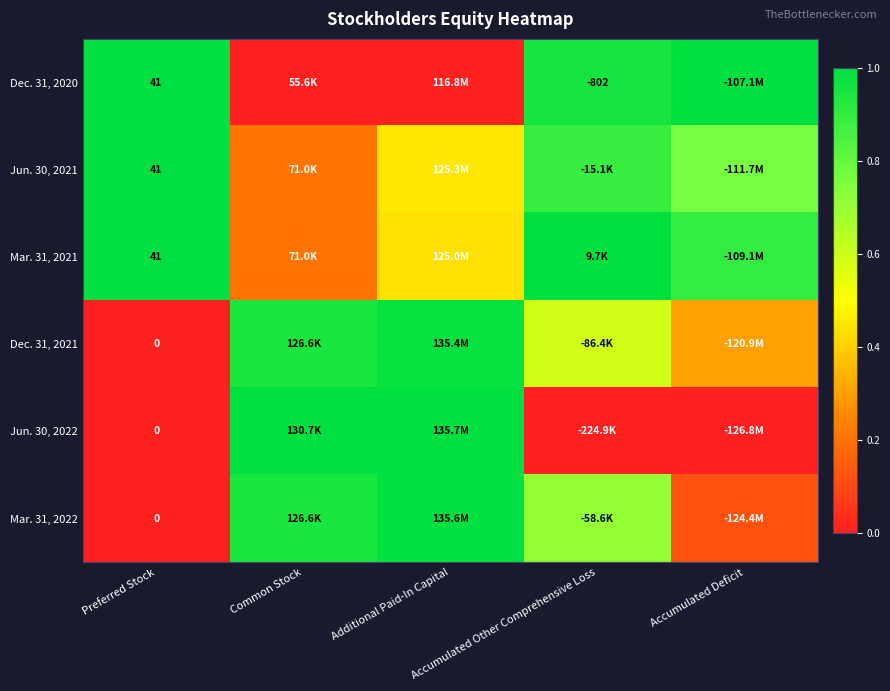

Which series has the largest total across all categories?

Mar. 31, 2021